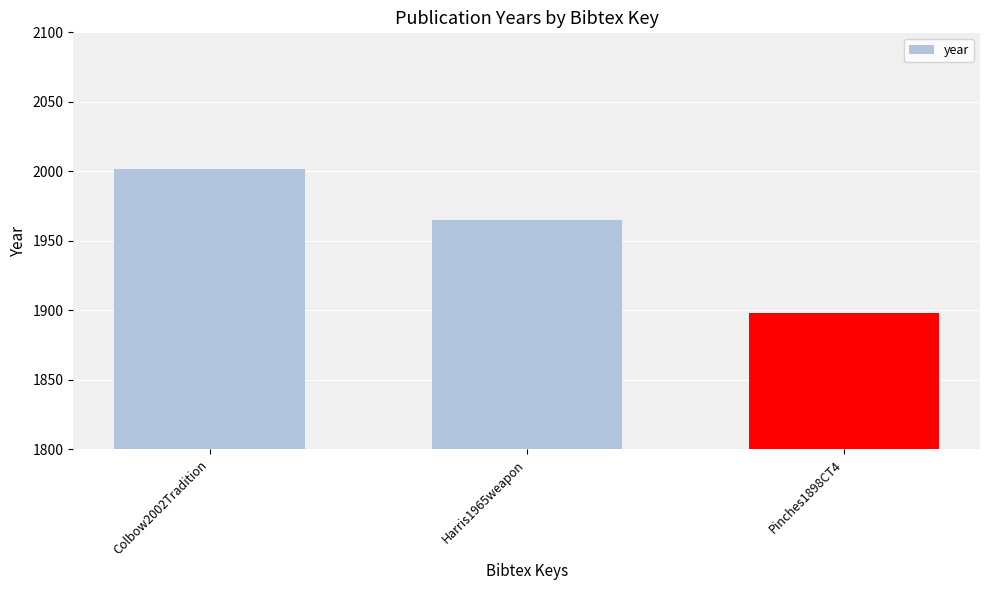

Count the number of data series in this chart.

1